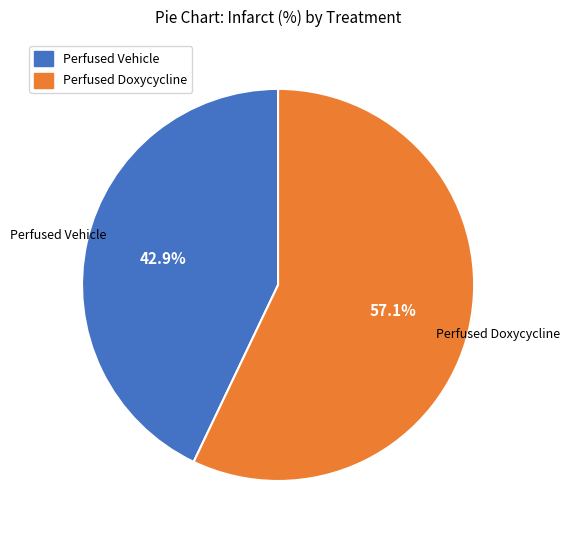

Which slice is the smallest?

Perfused Vehicle